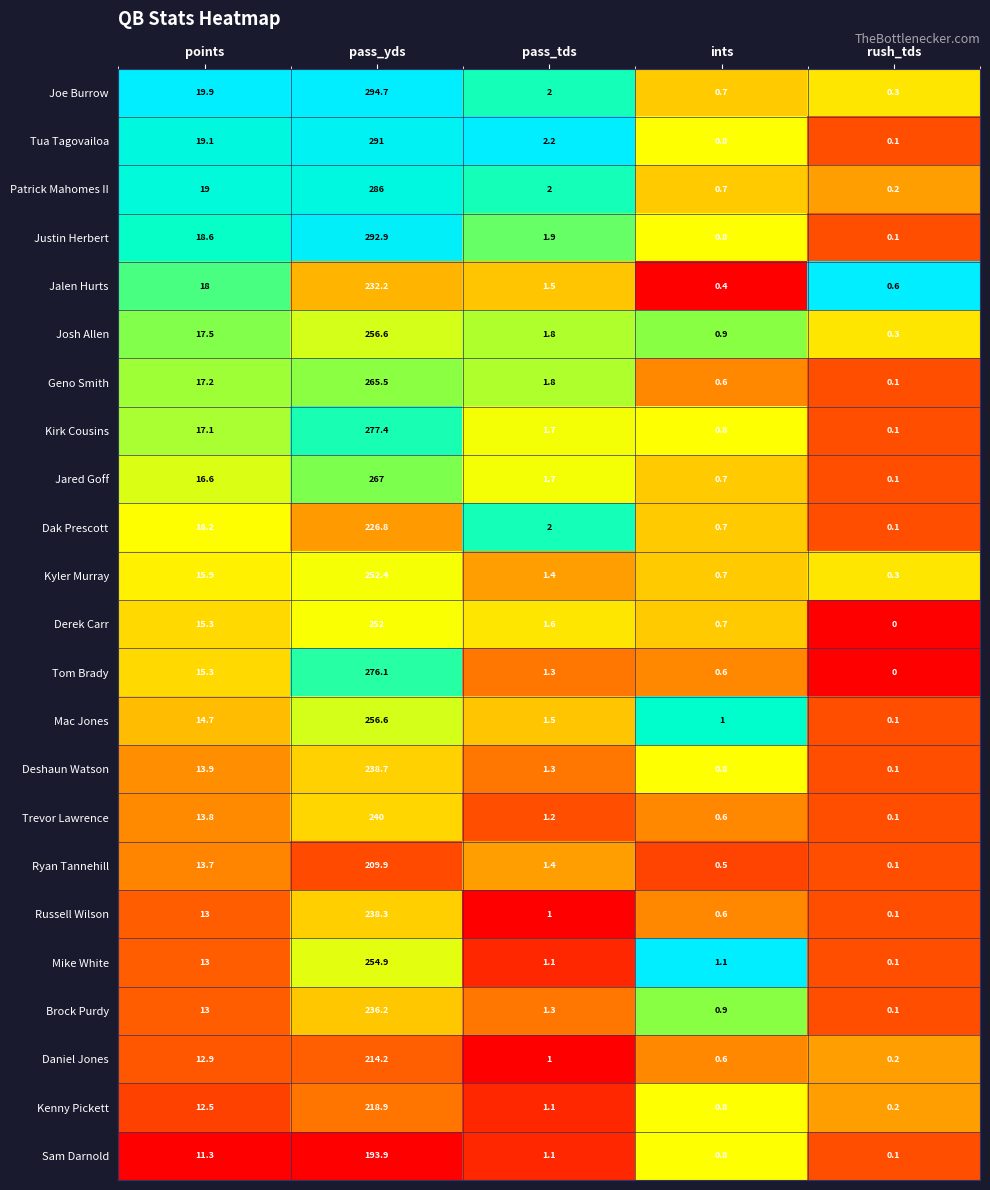

What is the sum of all Tua Tagovailoa values?

313.2